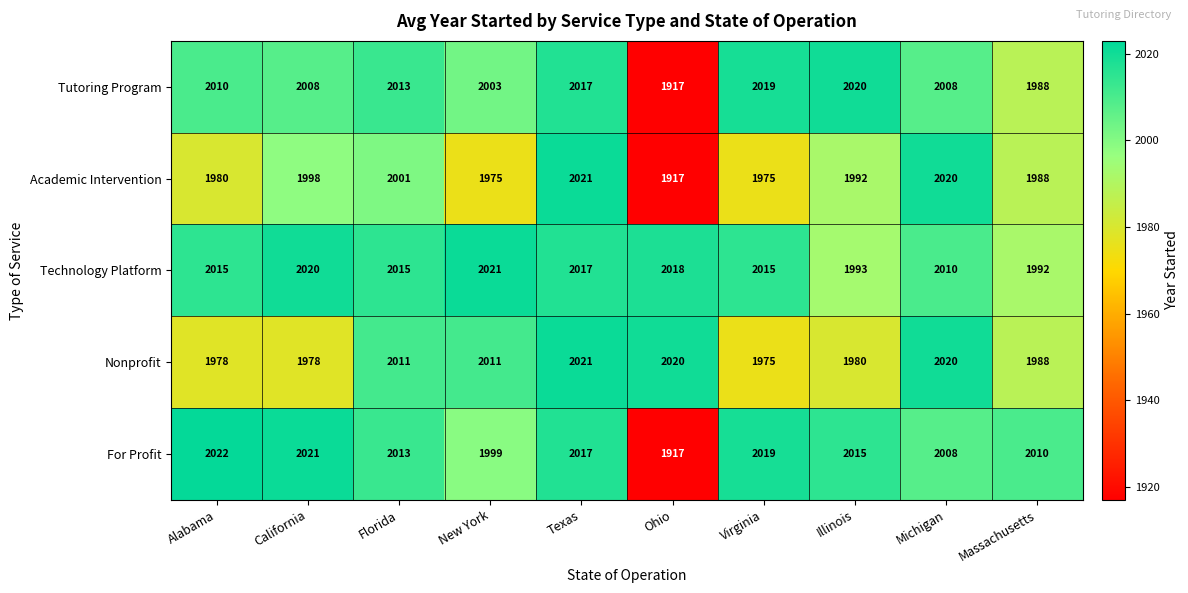

How many data points in Nonprofit are less than 2011?

5